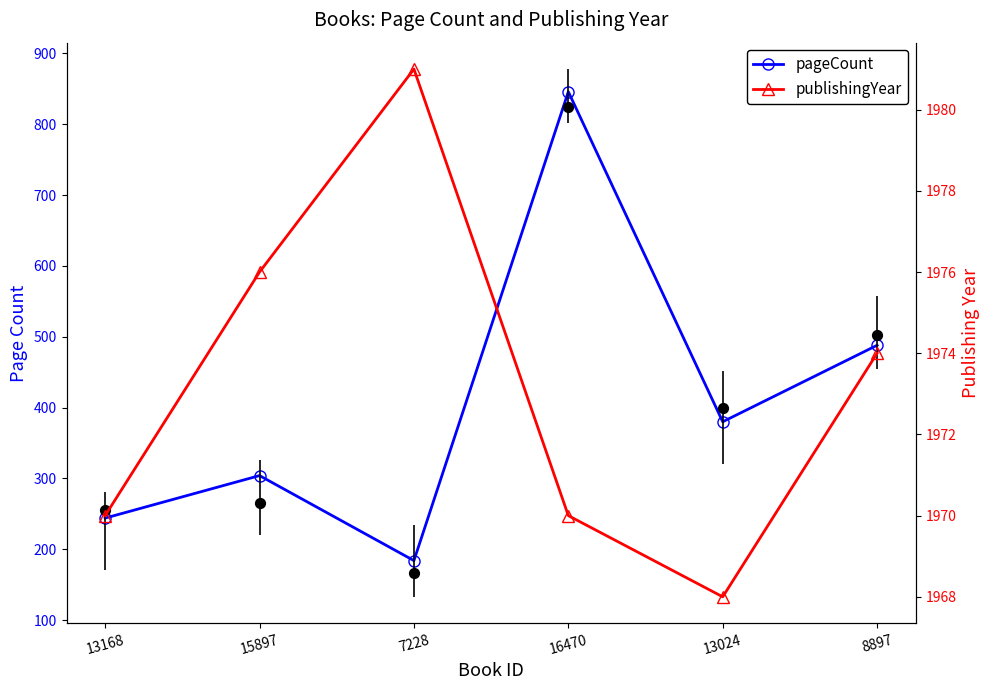

Is the value of publishingYear at 13024 greater than the value of pageCount at 16470?

Yes